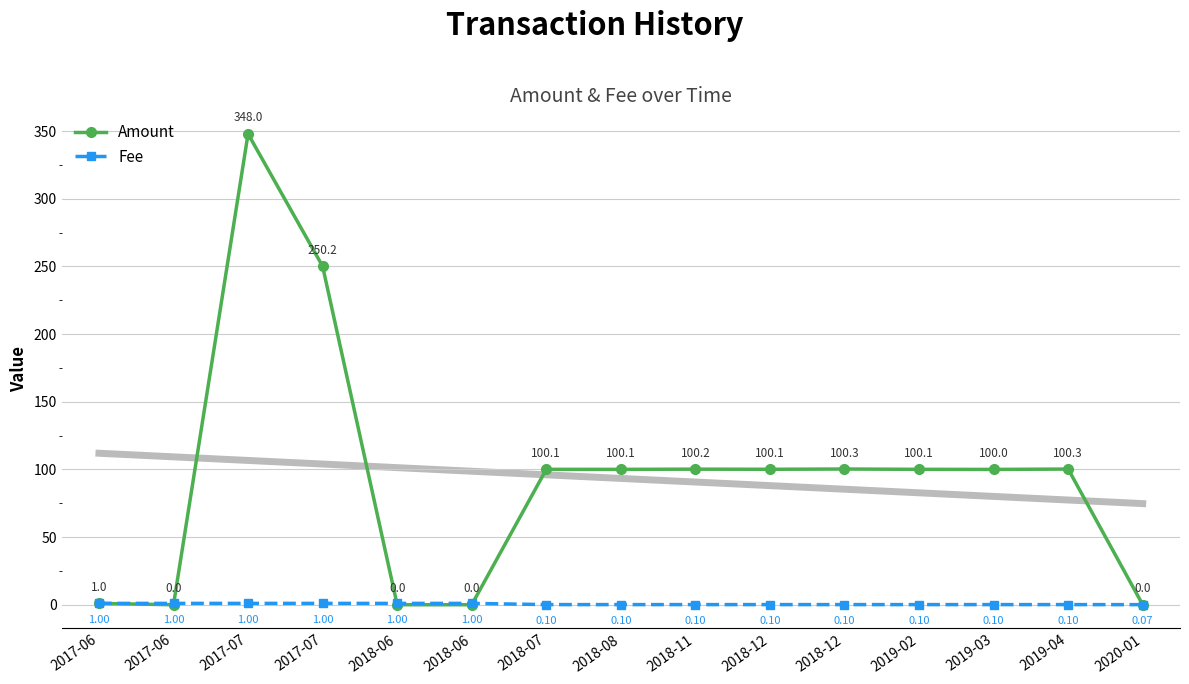

The value of Fee at 2018-12 is 0.1. True or false?

False